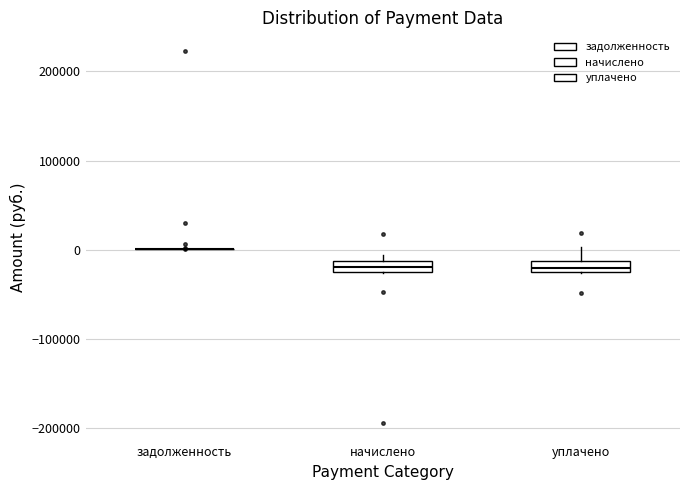

Where does the upper whisker of the box for уплачено end on the y-axis? The values are not printed on the chart, so give them approximately, as read against the axis.

0